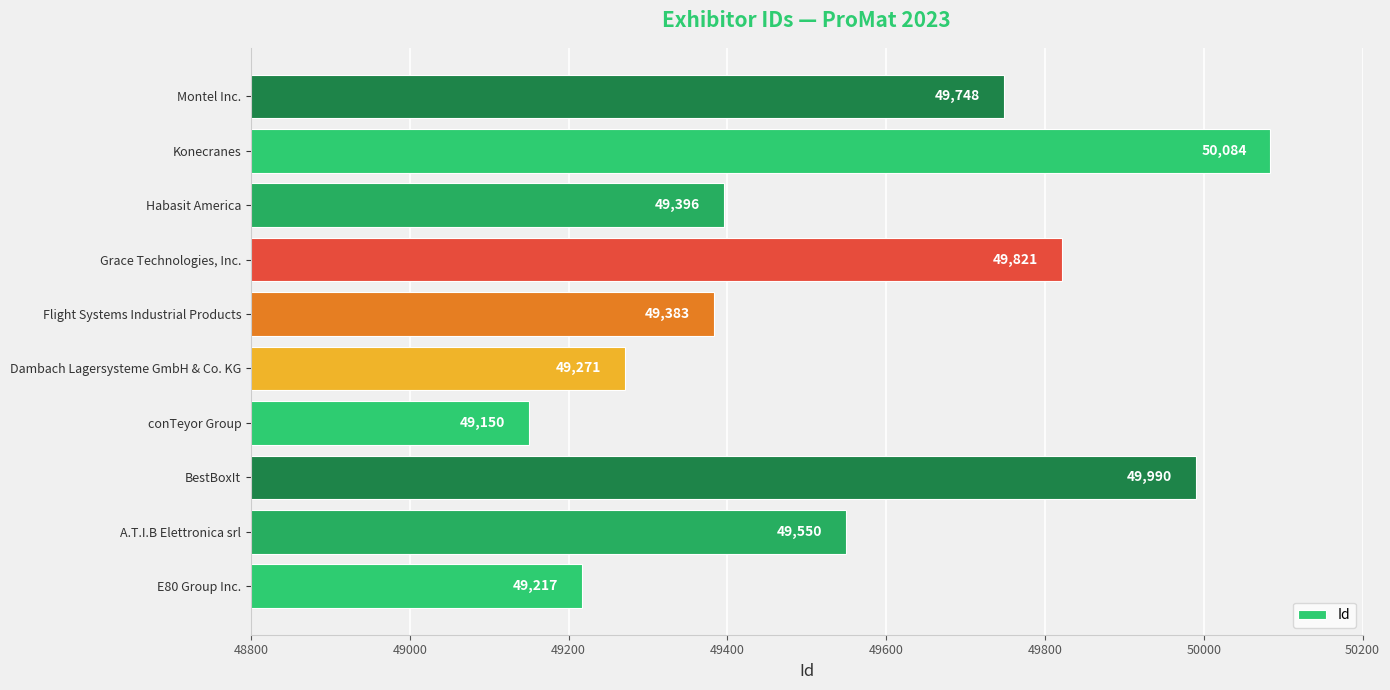

Is it true that the value at Montel Inc. is 78672?

False